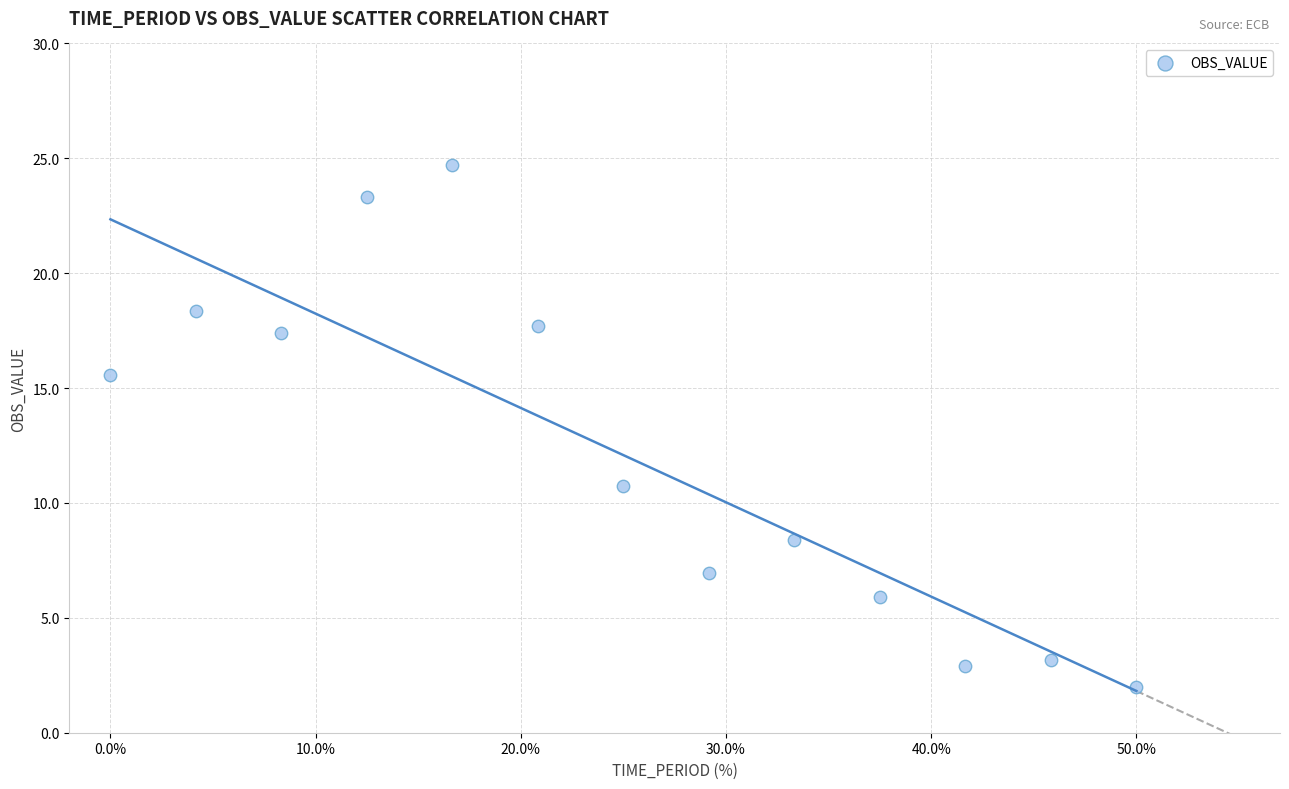

What Y value in the scatter plot is closest to 13?

10.7